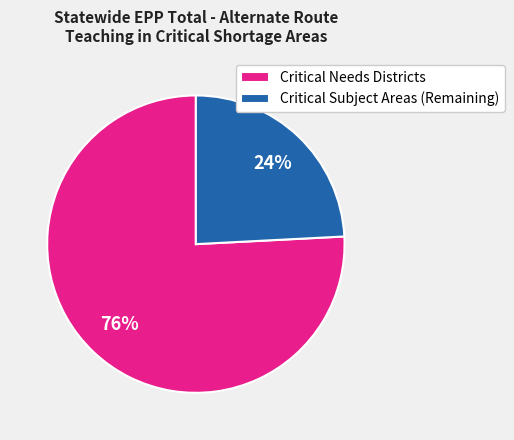

To the nearest percent, what portion does Critical Needs Districts represent?

76%